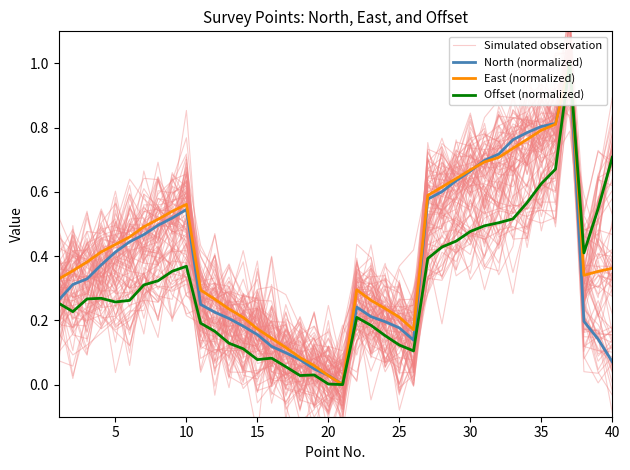

What is the approximate value of Simulated observation at 30?

0.7